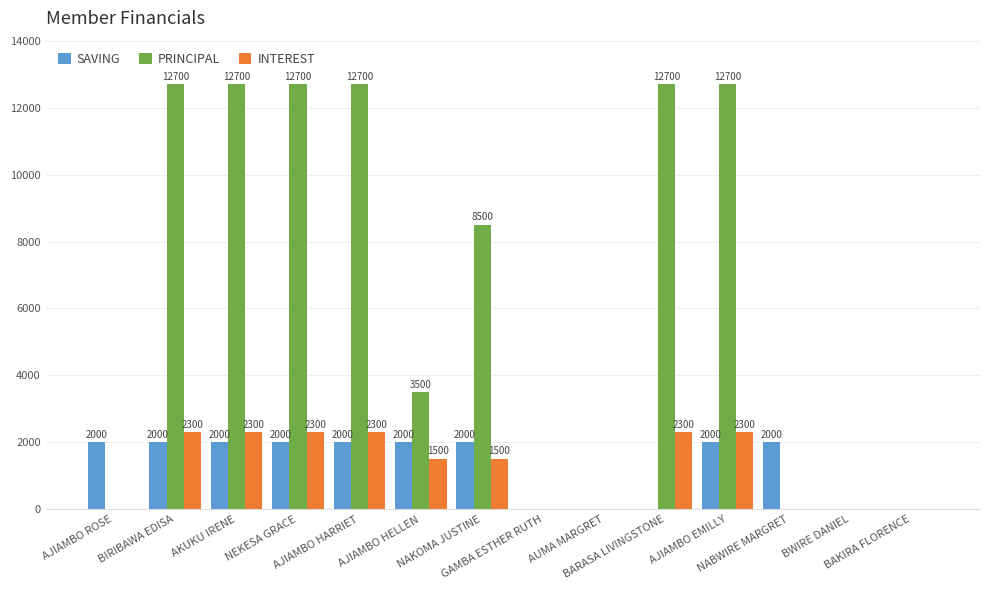

How many distinct data groups are displayed?

3